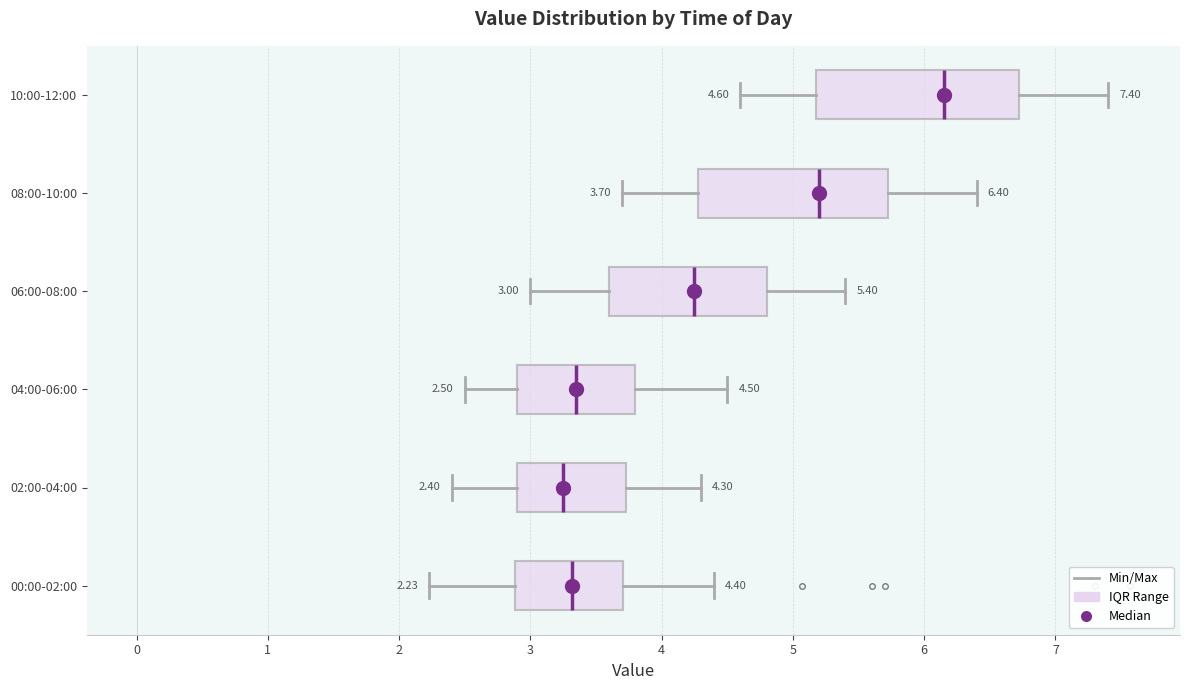

Comparing the boxes themselves (not the whiskers), which one is the widest?

10:00-12:00